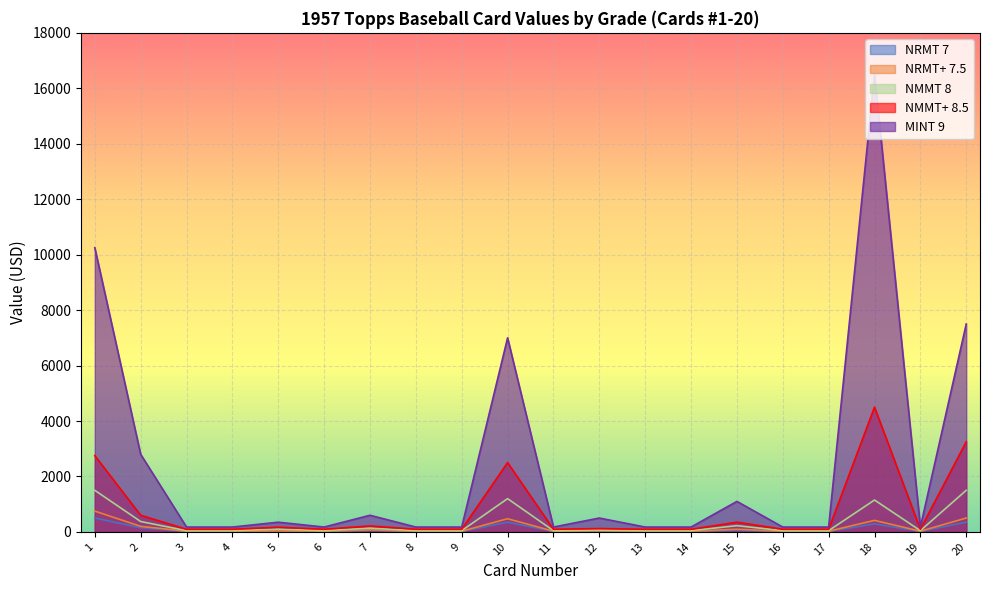

What is the value of the MINT 9 point at the 15th from the left?

1100